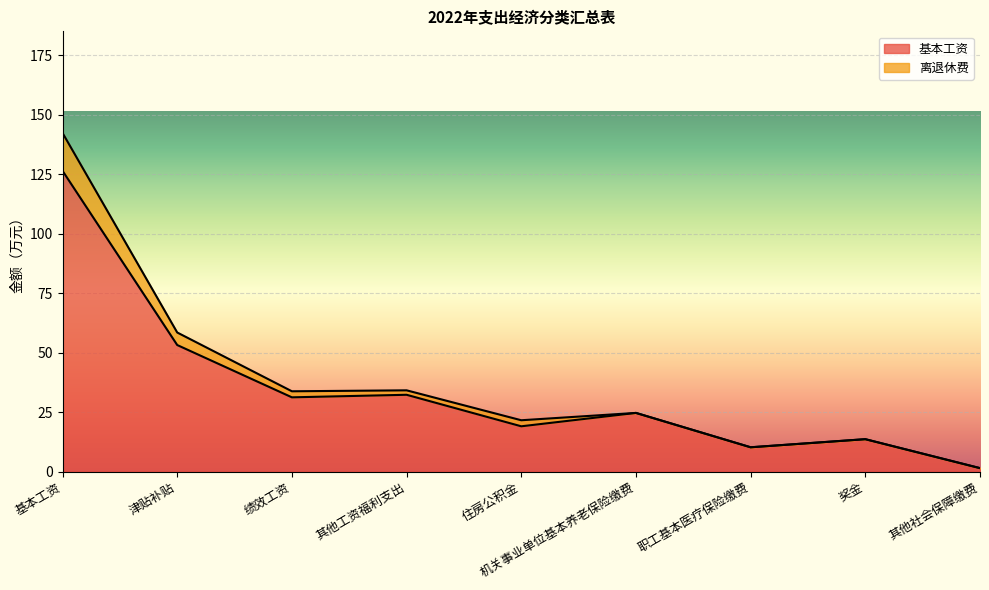

Which label corresponds to the largest value in the chart?

基本工资